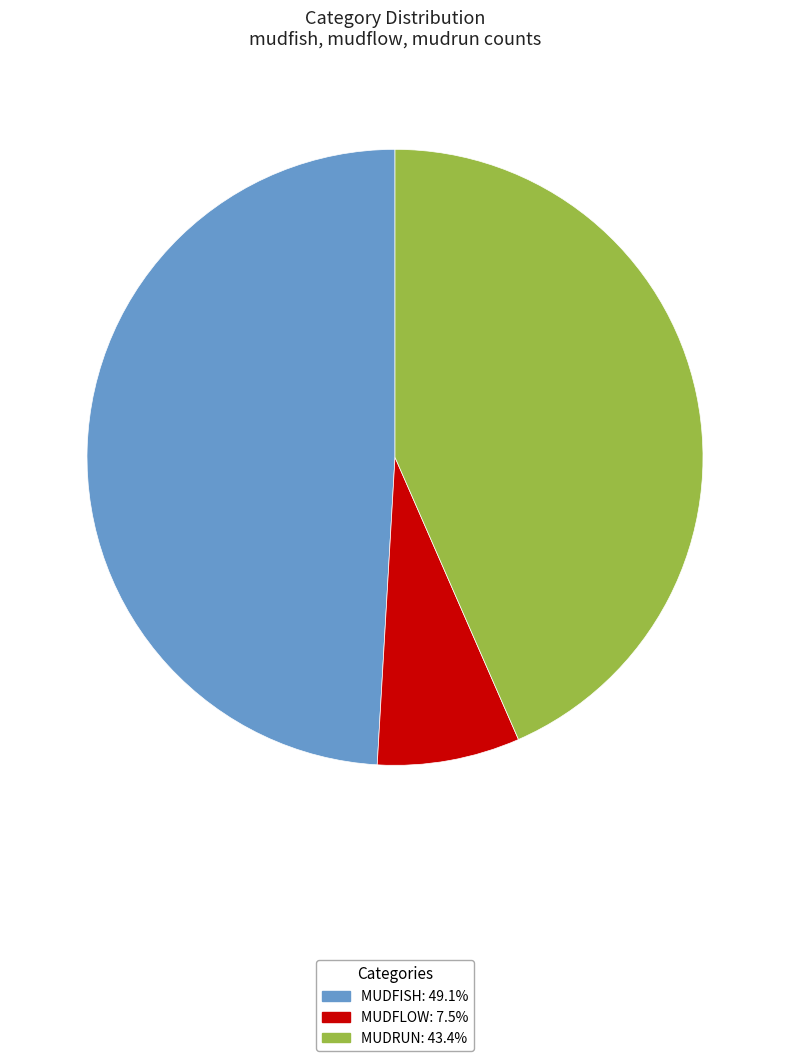

What is the ratio of the value at MUDFISH: 49.1% to the value at MUDRUN: 43.4%?

1.1